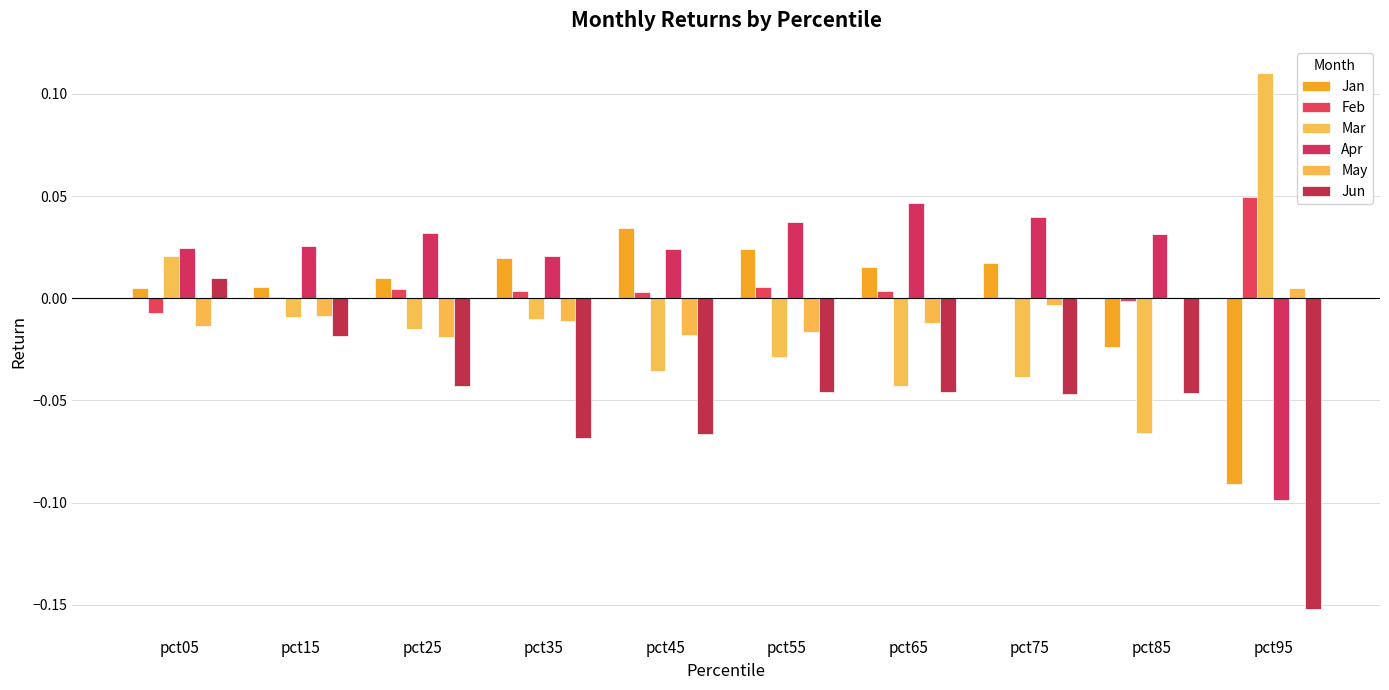

How many data points does each series have?

10